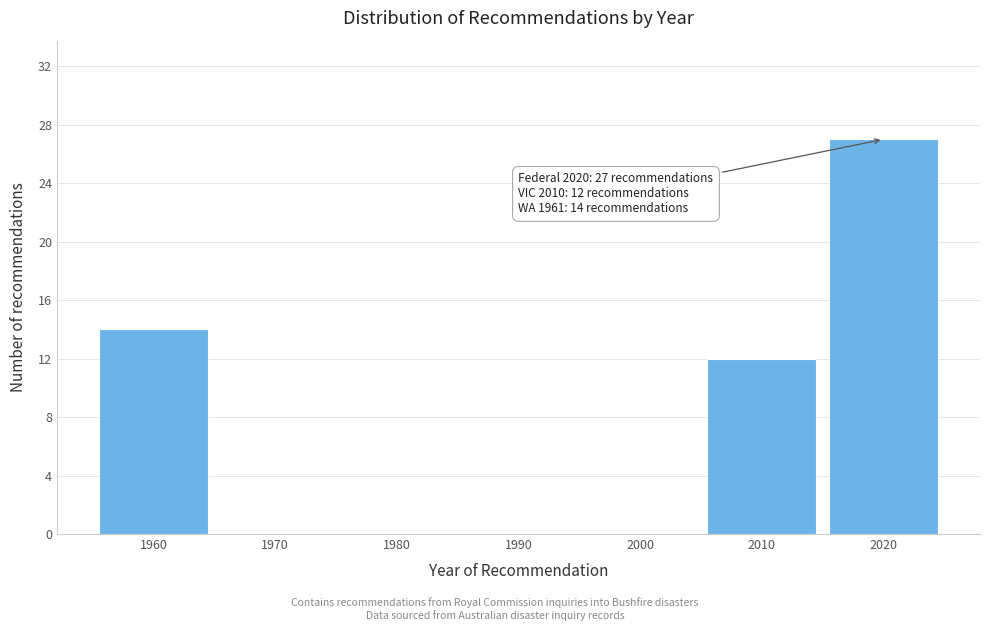

Reading left to right, what are all the values shown in this chart?

1960=14	1970=0	1980=0	1990=0	2000=0	2010=12	2020=27